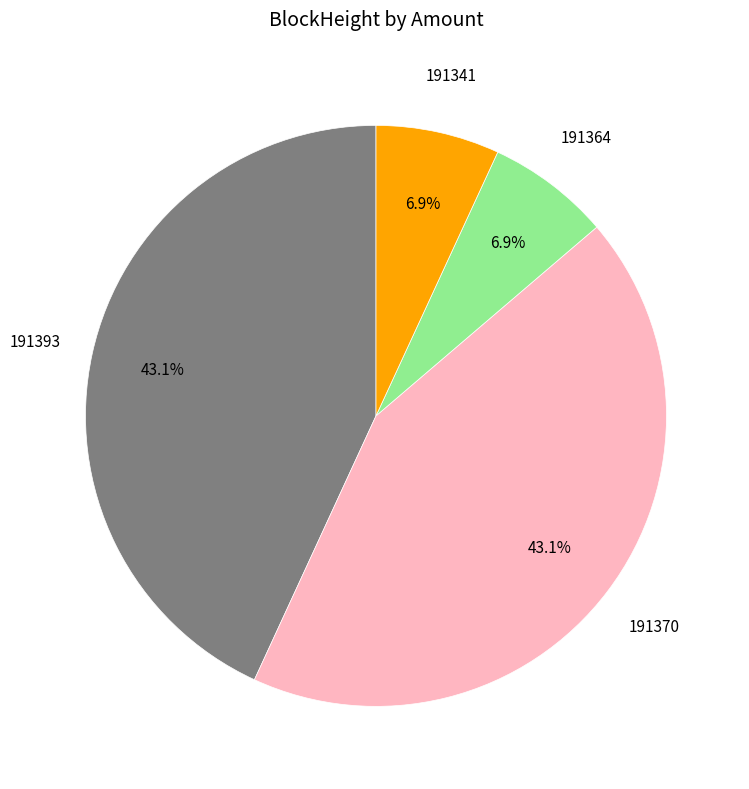

Is there a majority slice in this chart?

No